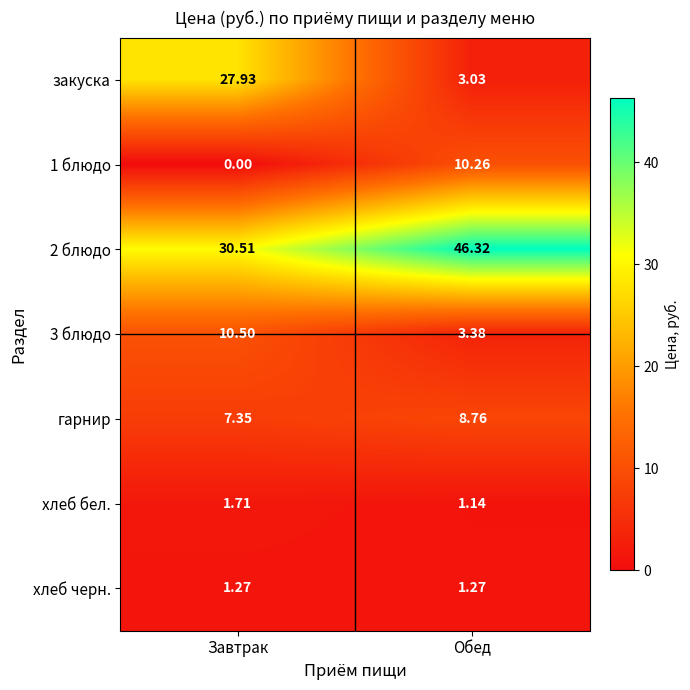

Which series changed the most between Завтрак and Обед?

закуска